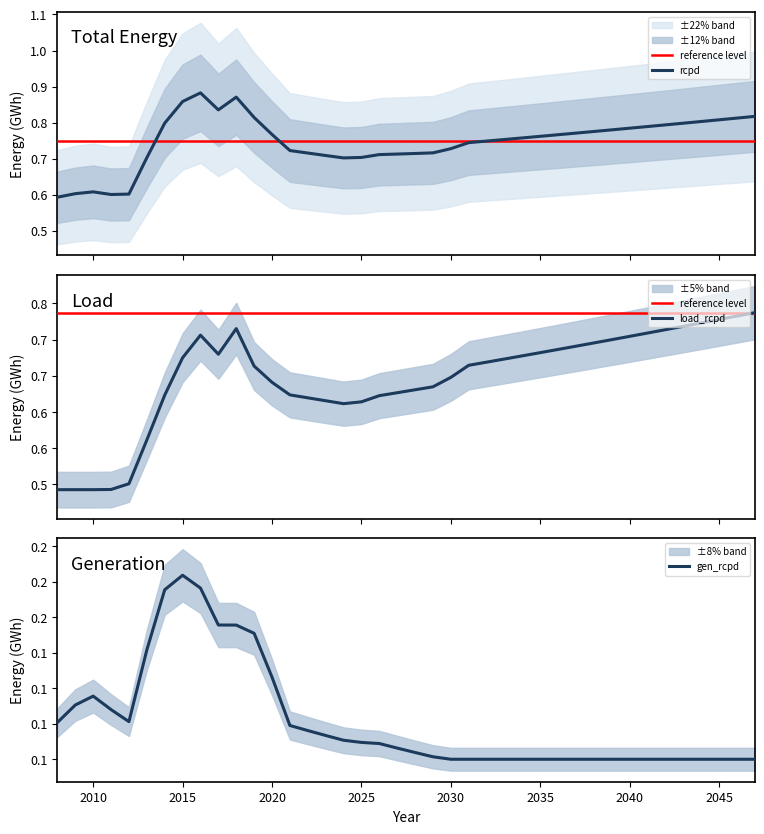

Where is the first local minimum for gen_rcpd?

2012